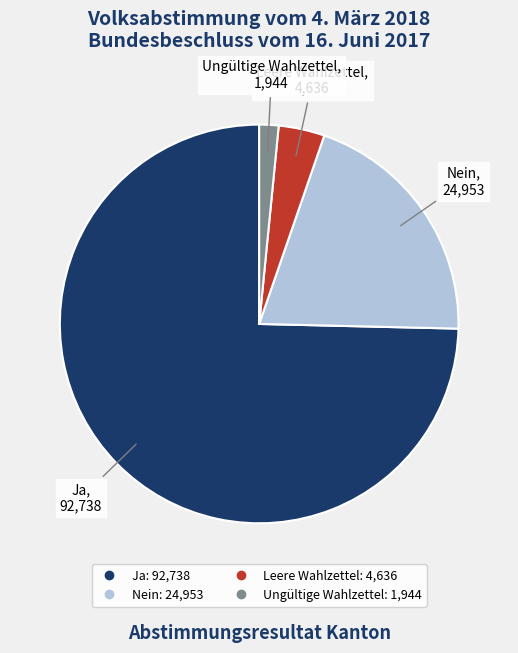

What is the largest slice in the pie chart?

Ja